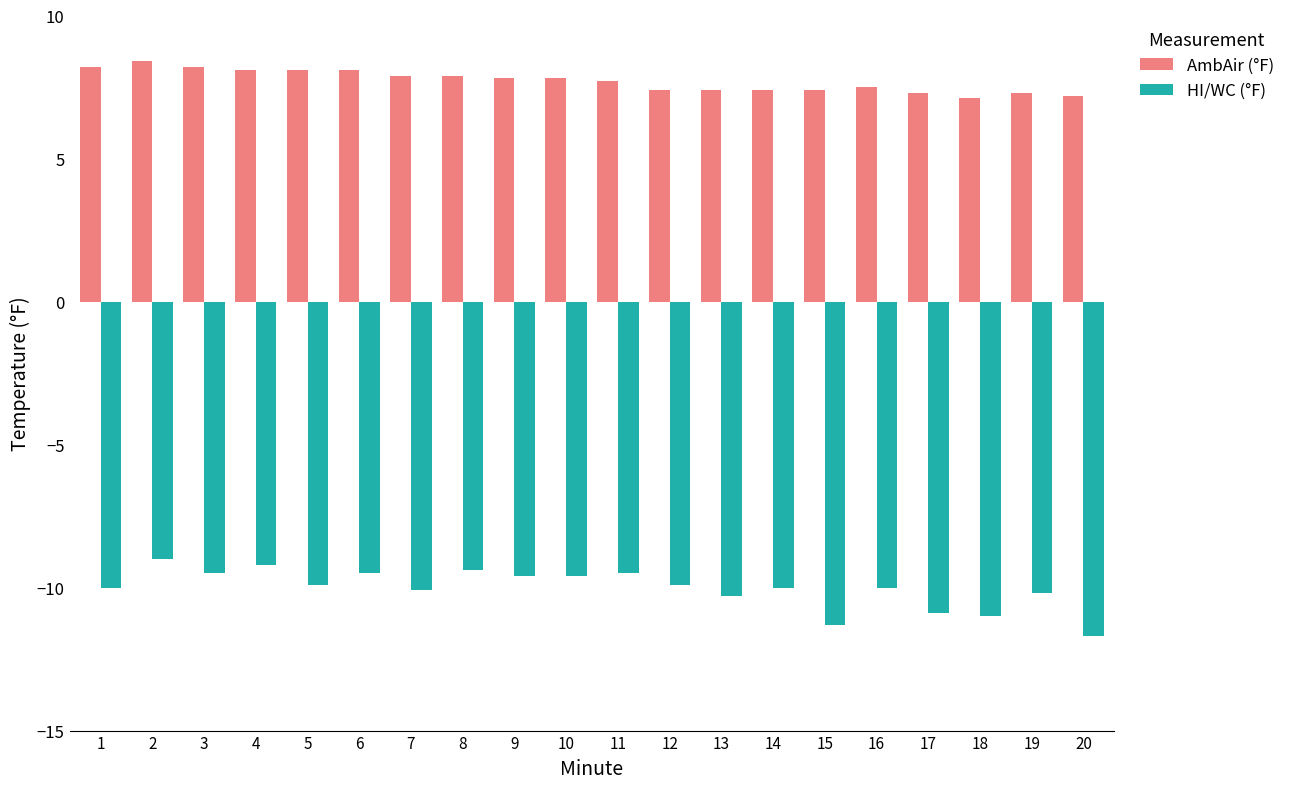

Between 2 and 6, which series saw the biggest shift?

HI/WC (°F)